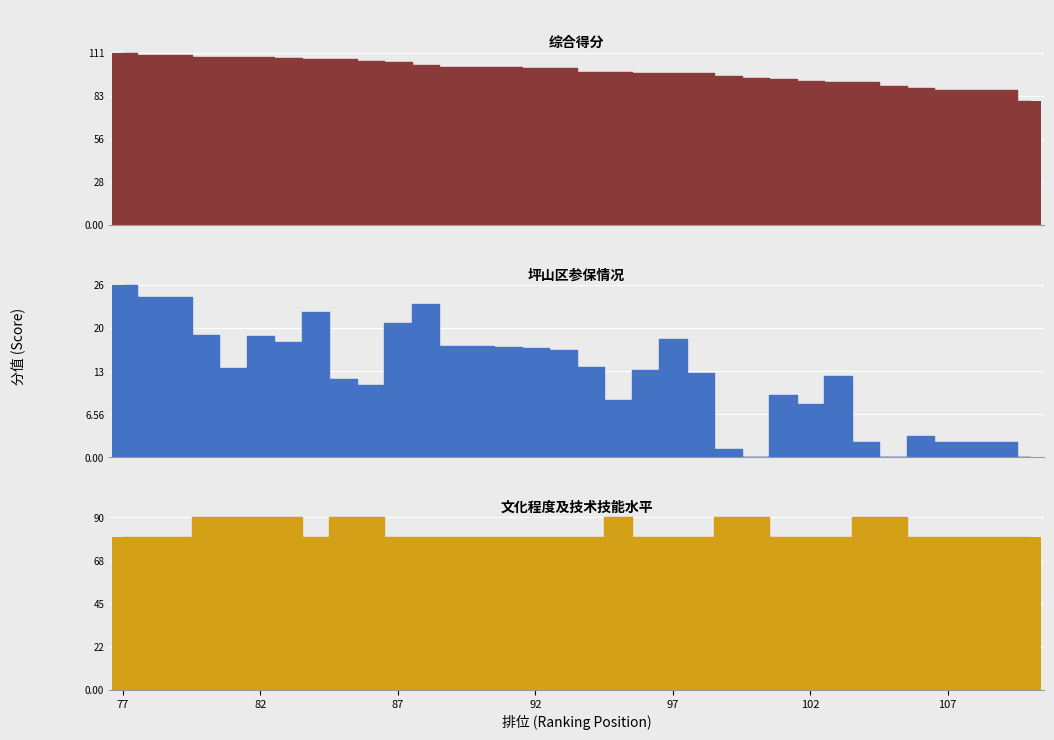

True or false: 文化程度及技术技能水平 has a value of 115.5 at 7.

False